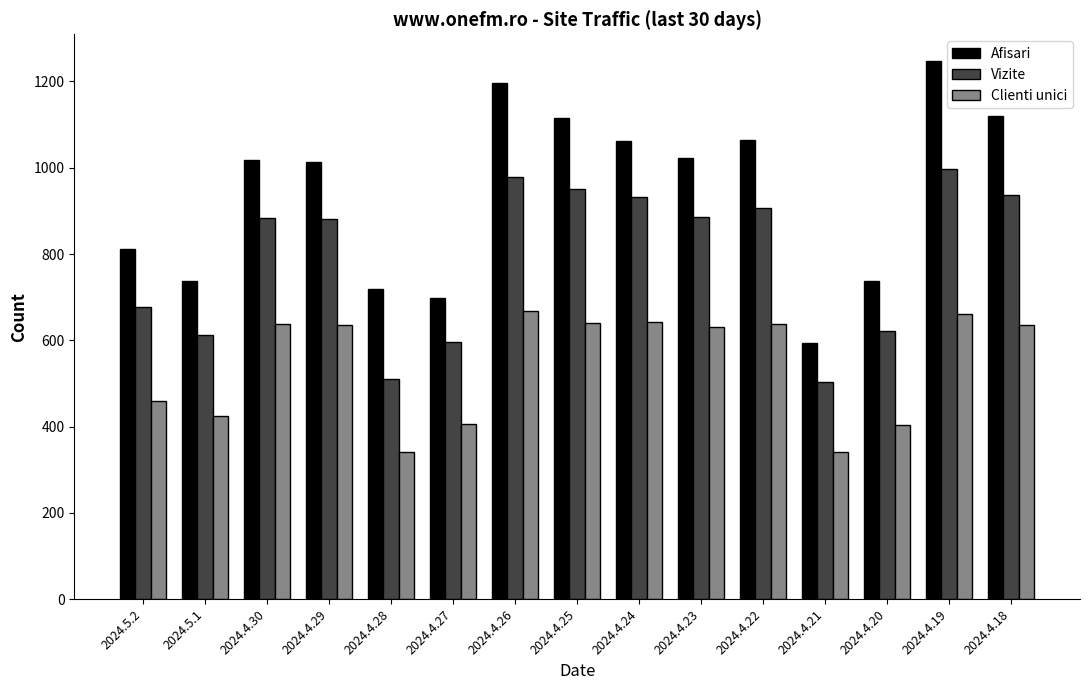

What is the lowest value of the Clienti unici series?

340